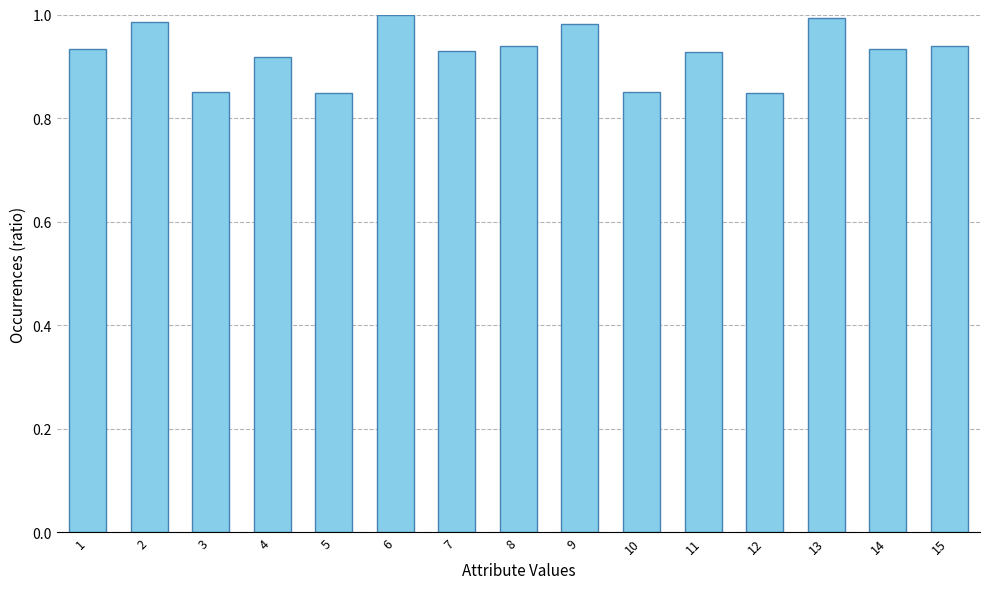

What is the change in value from 5 to 8?

+0.1